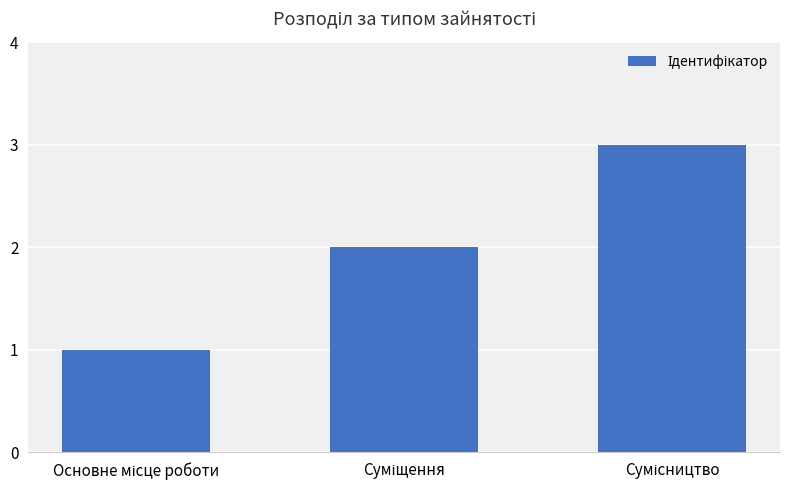

What is the value of the 1st bar from the left?

1